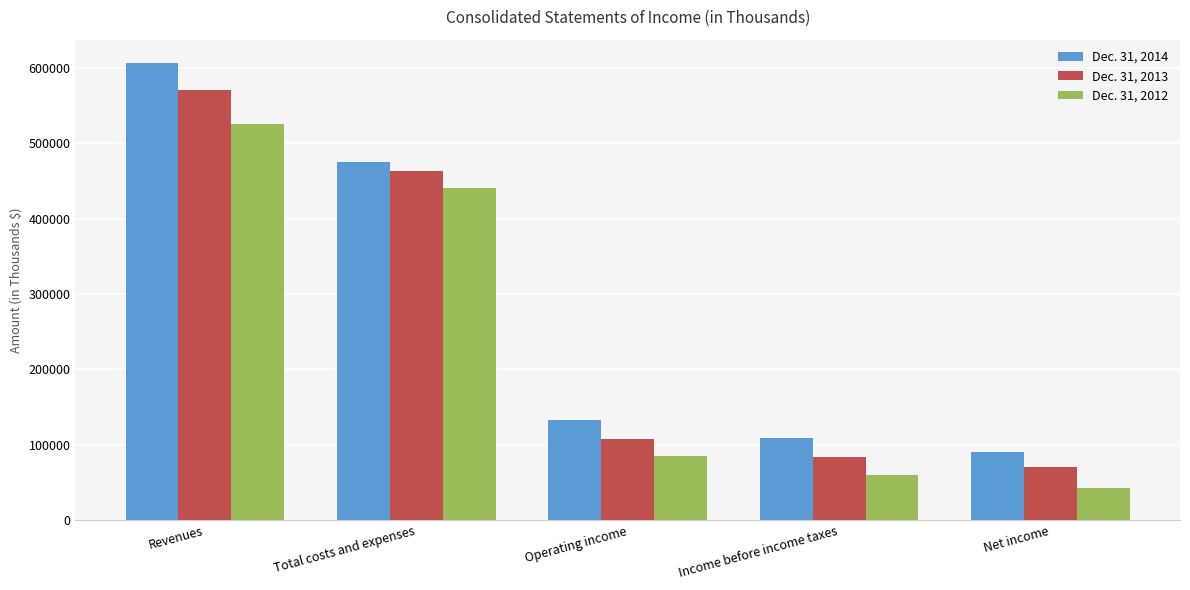

Which series changed the most between Revenues and Operating income?

Dec. 31, 2014